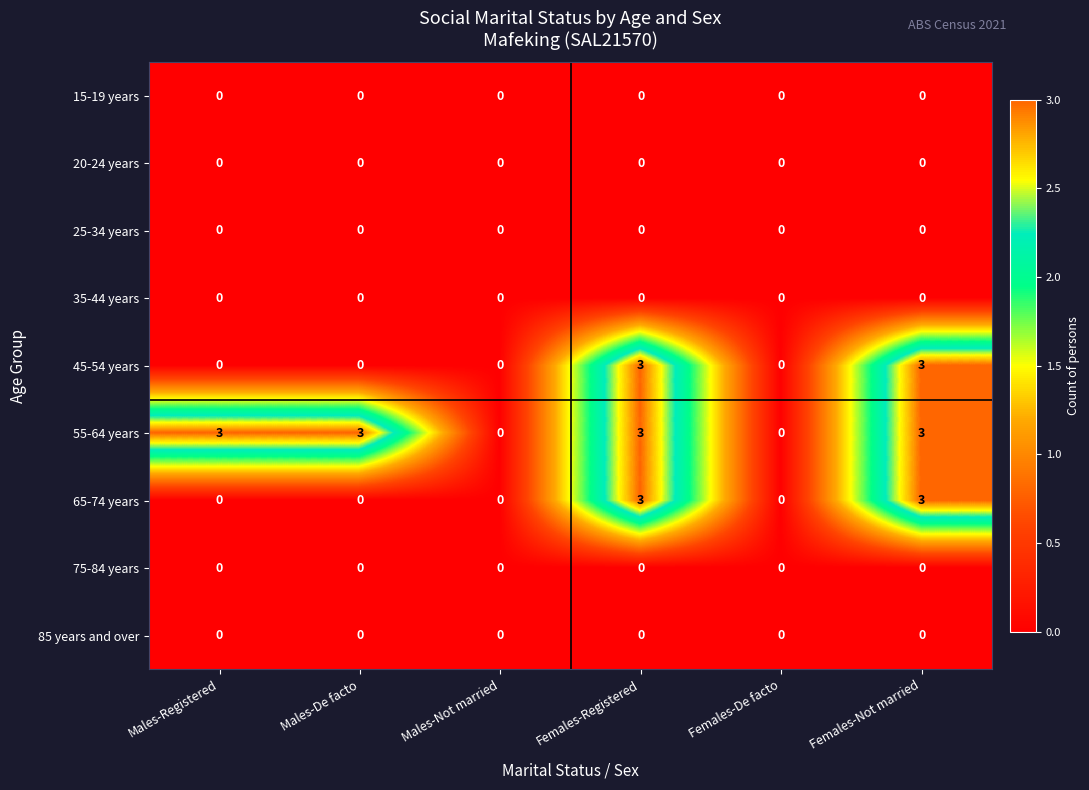

What is the maximum value for 65-74 years?

3